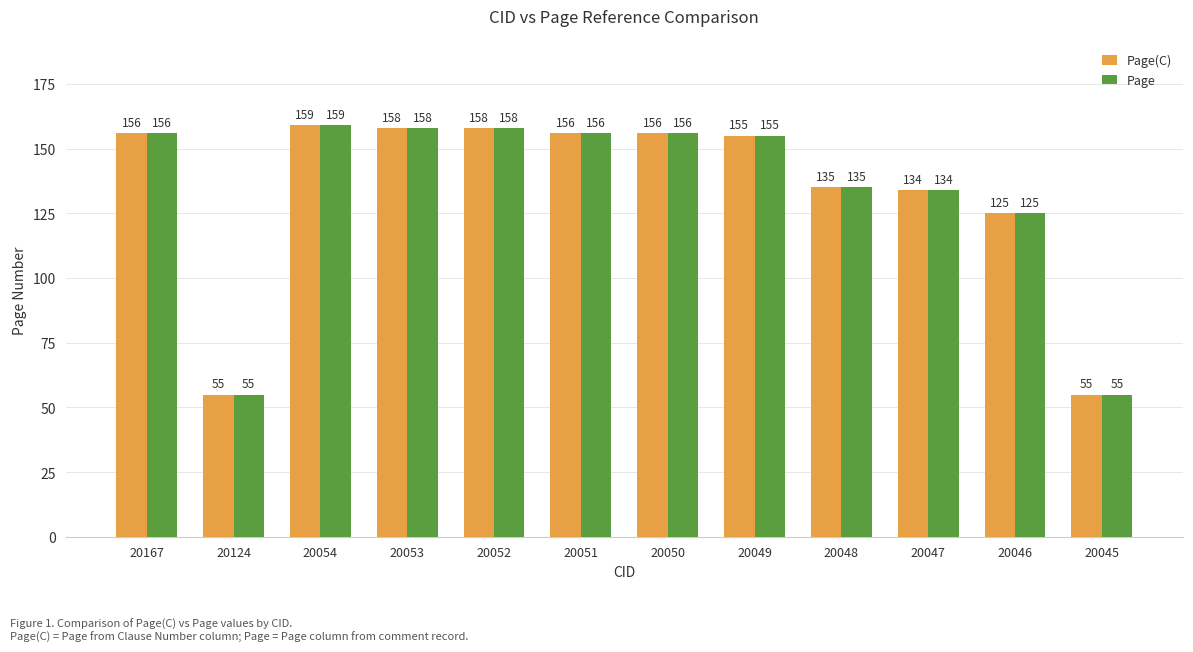

At which label does Page(C) reach its peak?

20054